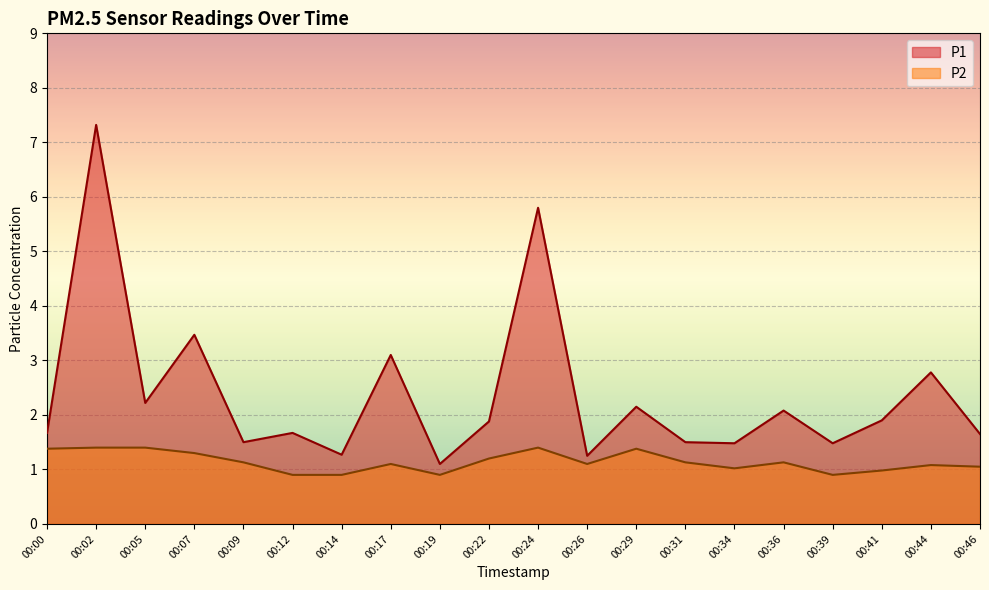

What is the approximate value of P1 at 00:19?

1.1